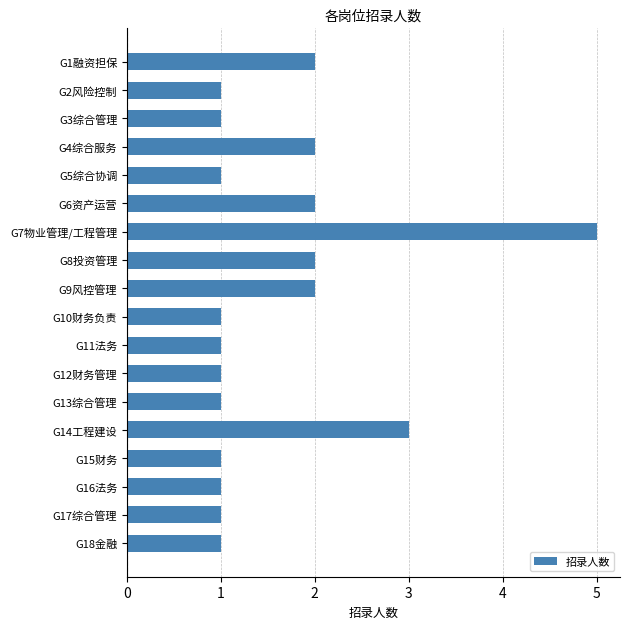

What is the label of the 12th bar from the bottom?

G7物业管理/工程管理